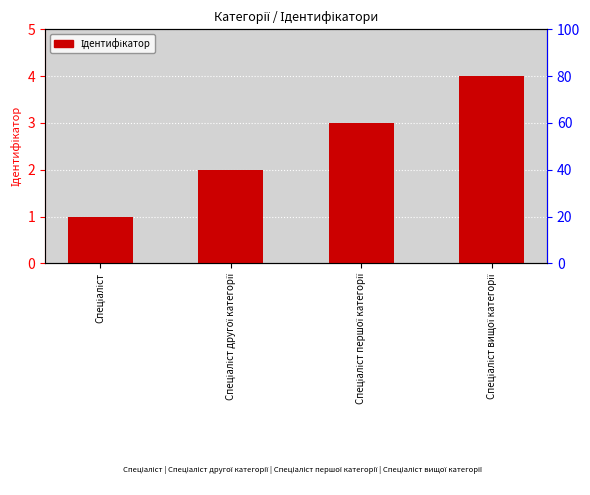

True or false: the data shows 3 at Спеціаліст другої категорії.

False